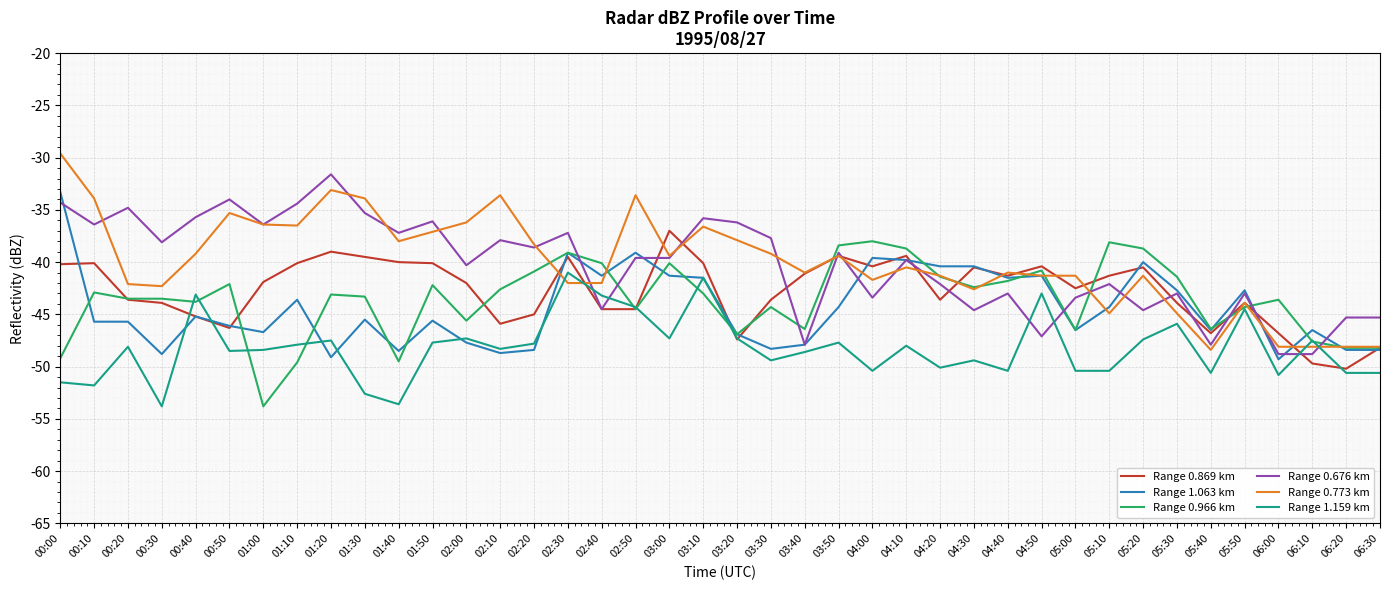

What is the total value across all series at 05:30?

-261.8